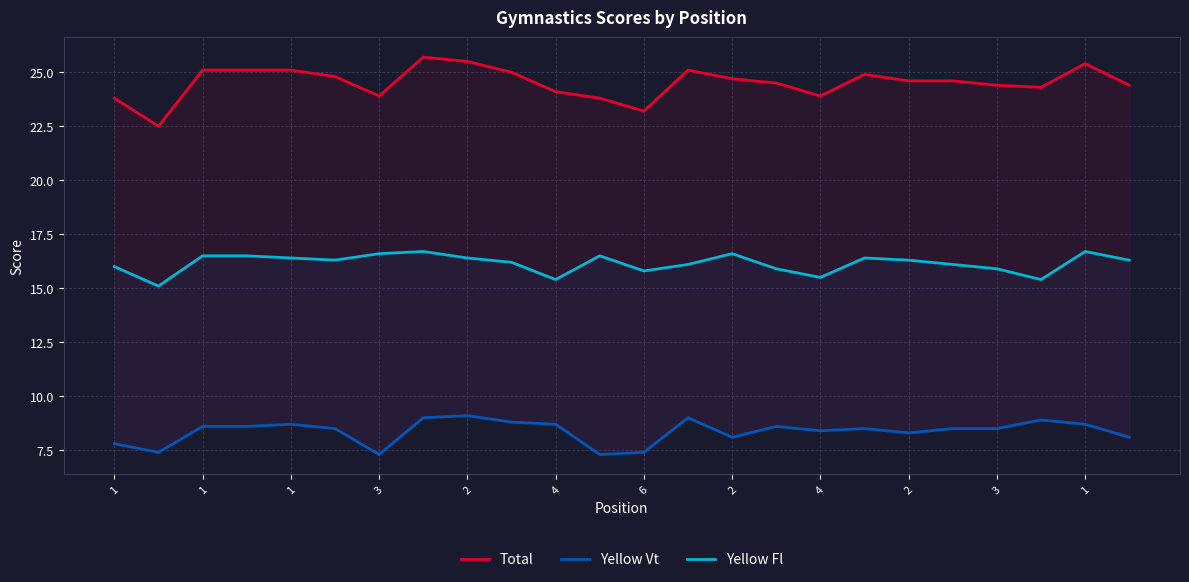

How many interior local valleys does the Total series have?

5